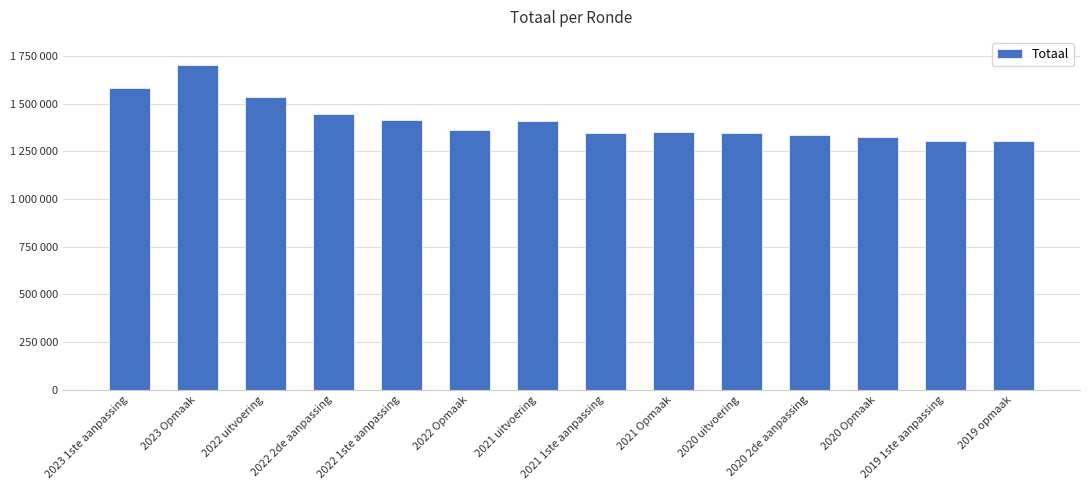

How many bars are there in total?

14